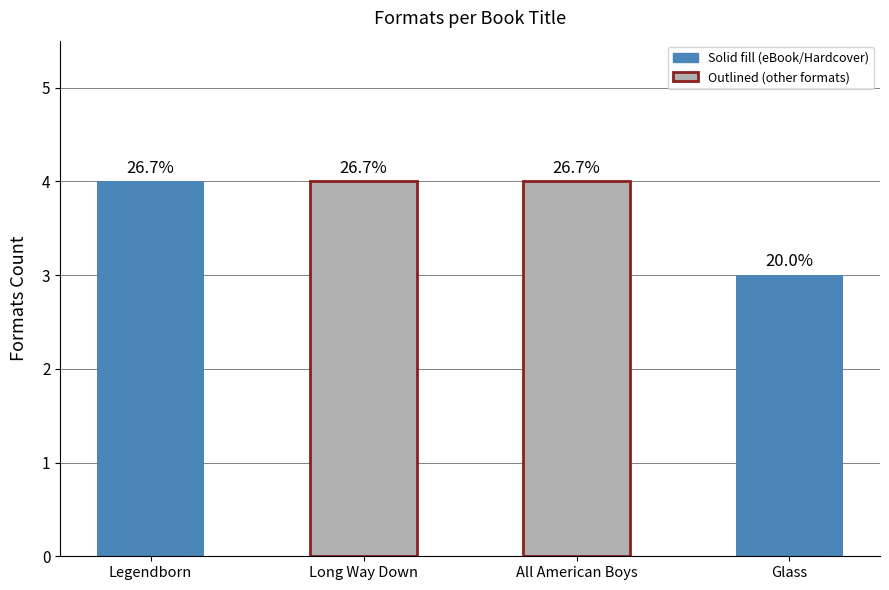

Which label corresponds to the smallest value in the chart?

Glass